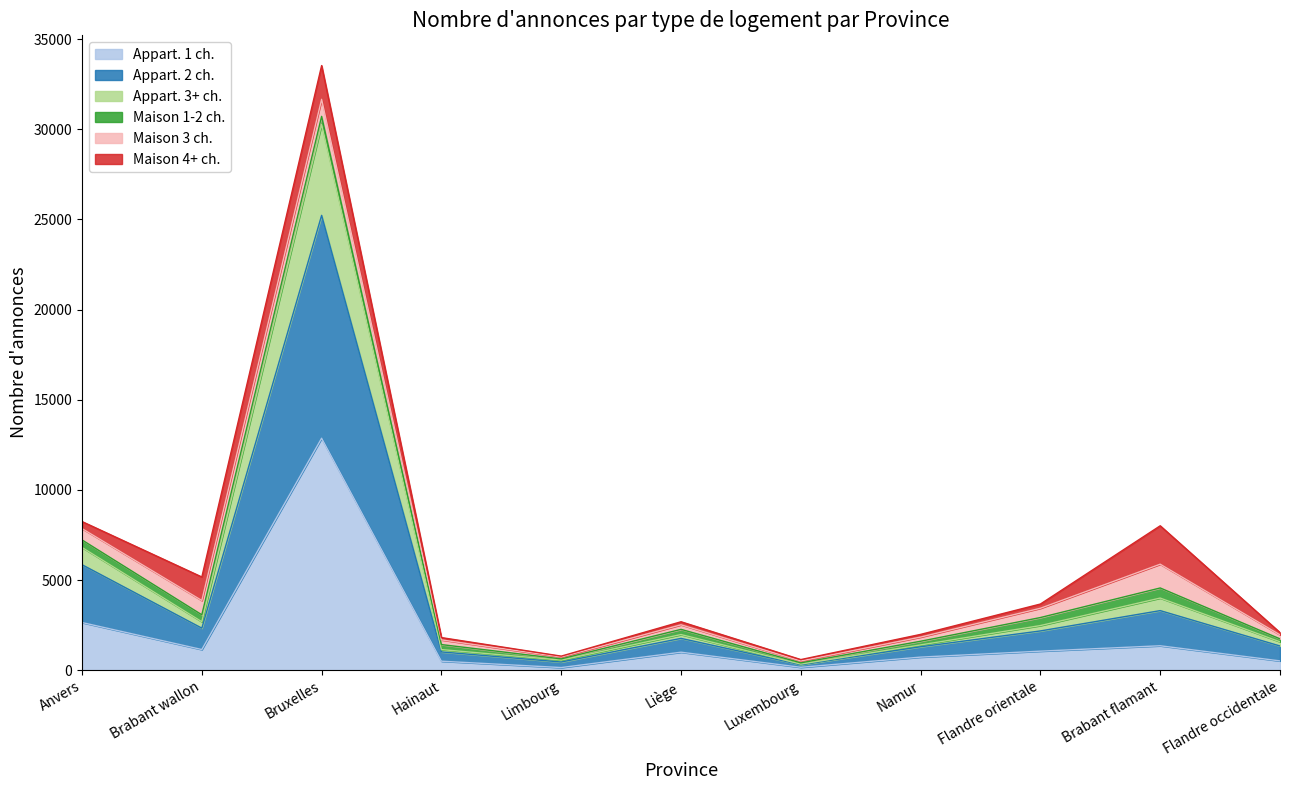

Where is the first local minimum for Appart. 3+ ch.?

Brabant wallon